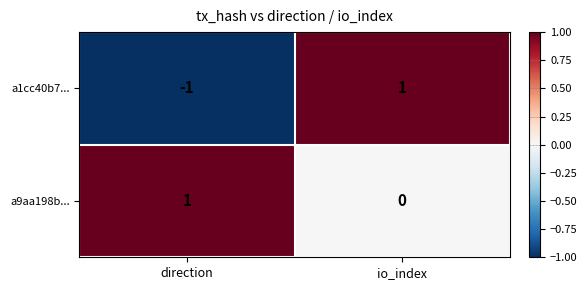

Which label corresponds to the smallest value in the chart?

direction